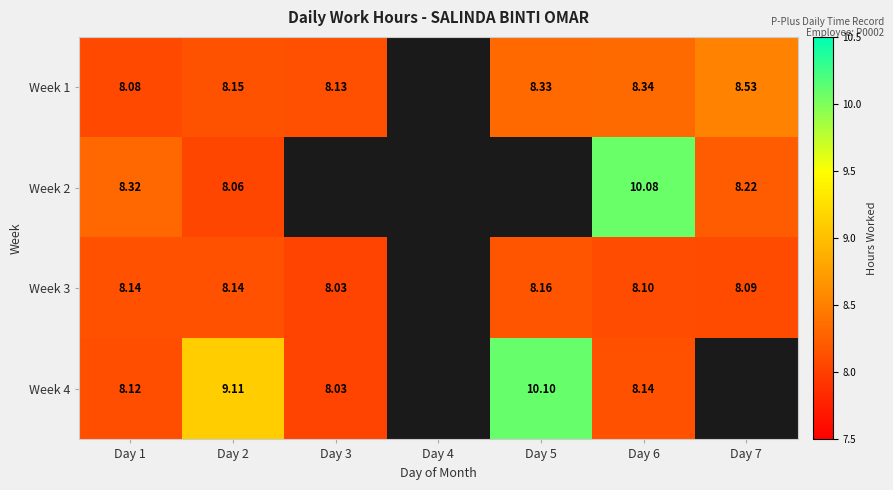

Is the value of Week 2 at Day 2 greater than the value of Week 1 at Day 3?

No